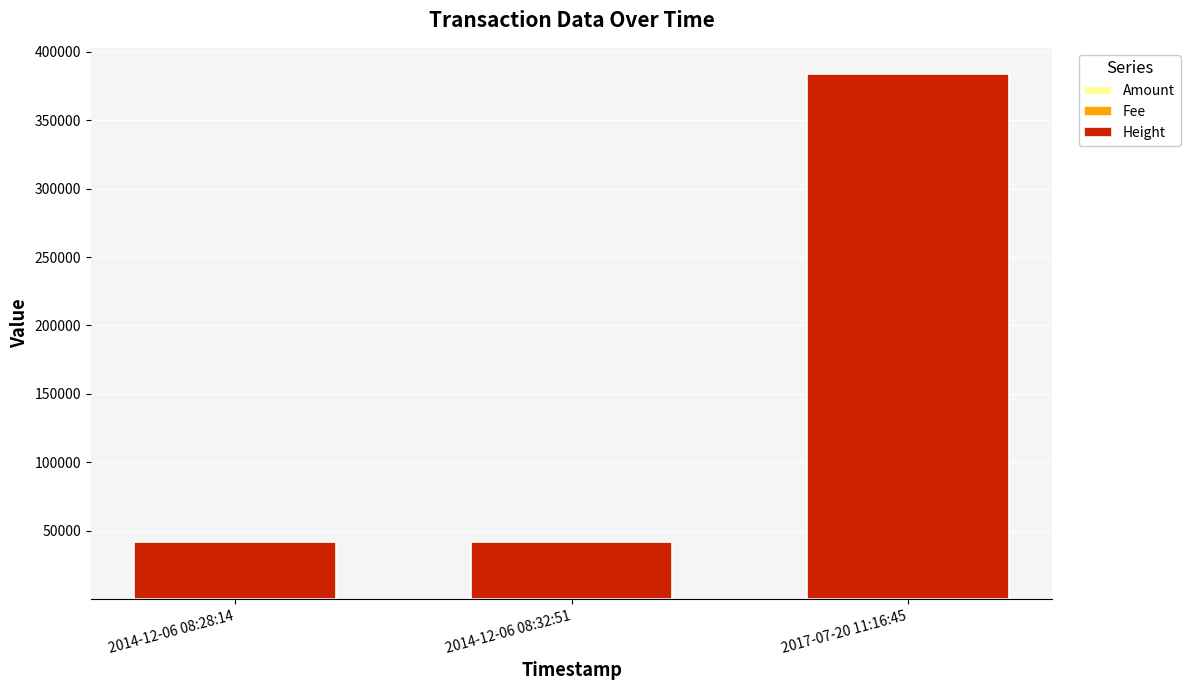

At which category is the sum across all series the highest?

2017-07-20 11:16:45